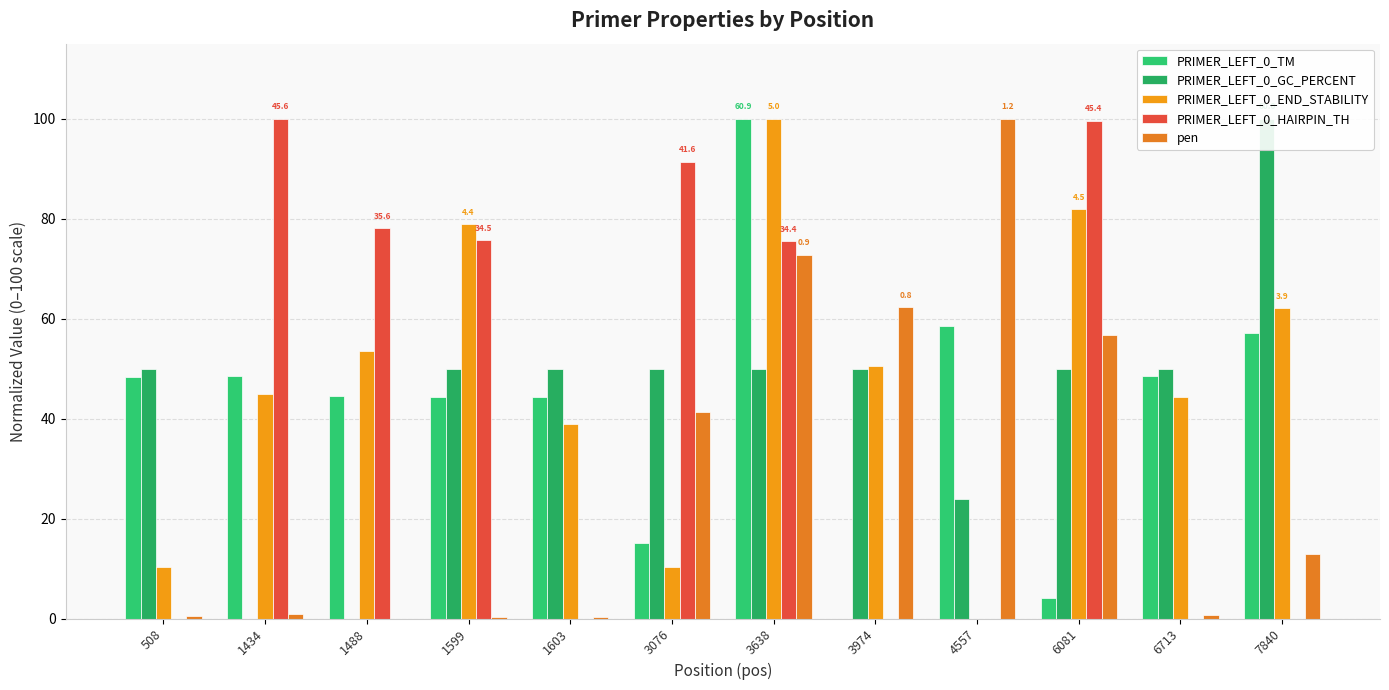

How many groups of bars are there?

12